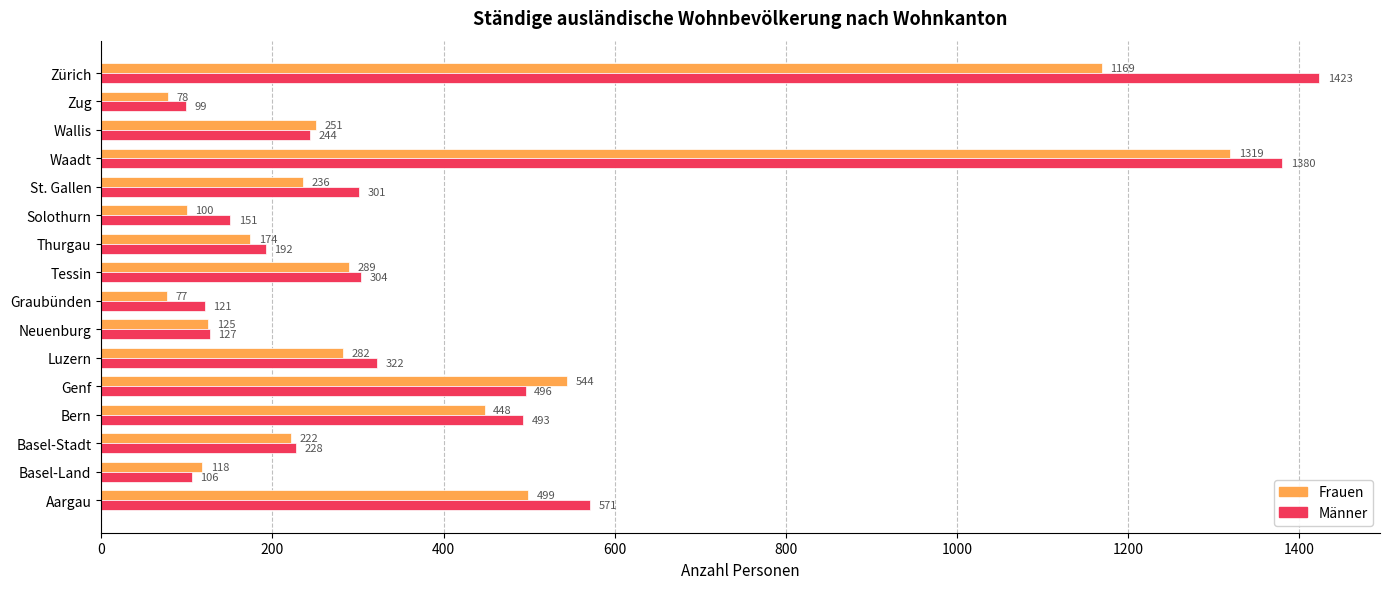

At how many categories does at least one series exceed 606?

2